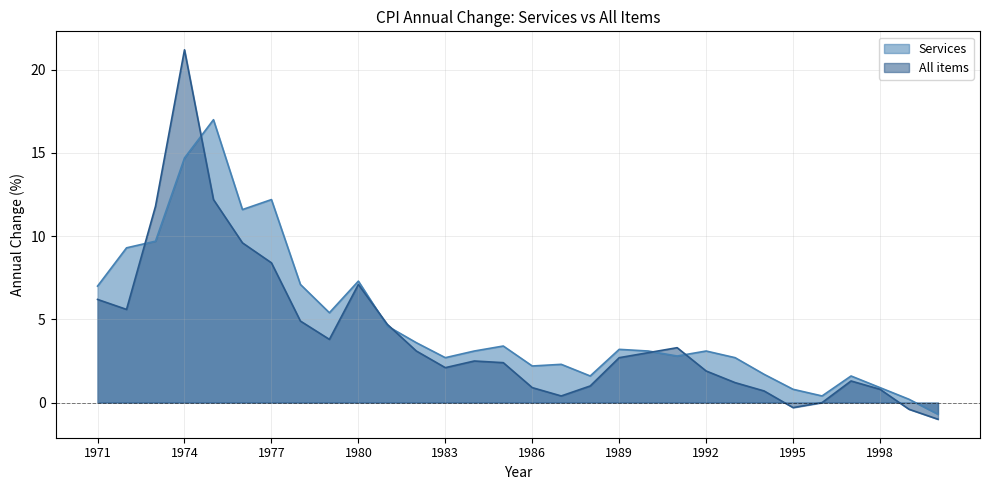

The All items series shows 1.3 at 1985. True or false?

False